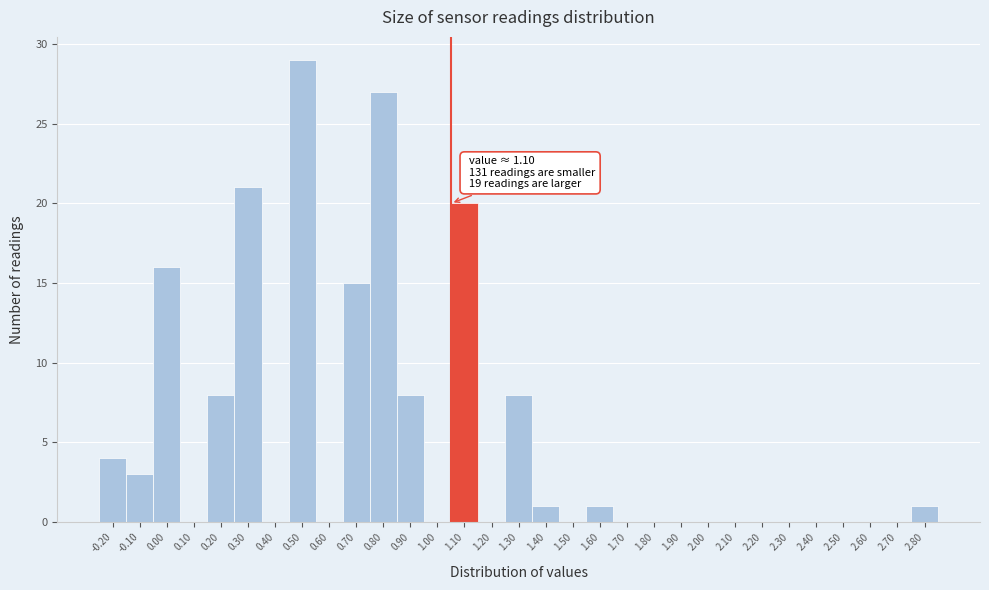

What is the sum of all values?

162